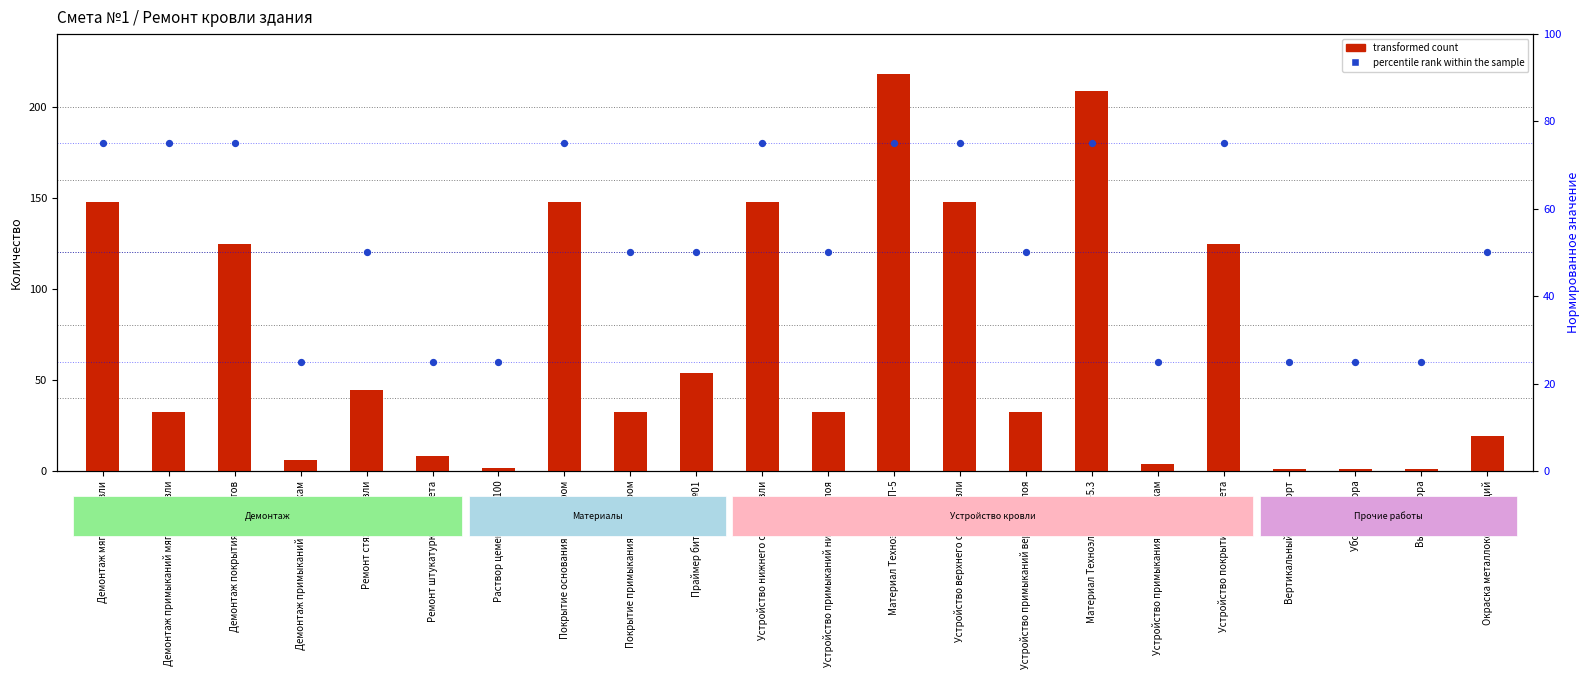

At how many categories does at least one series exceed 157?

2